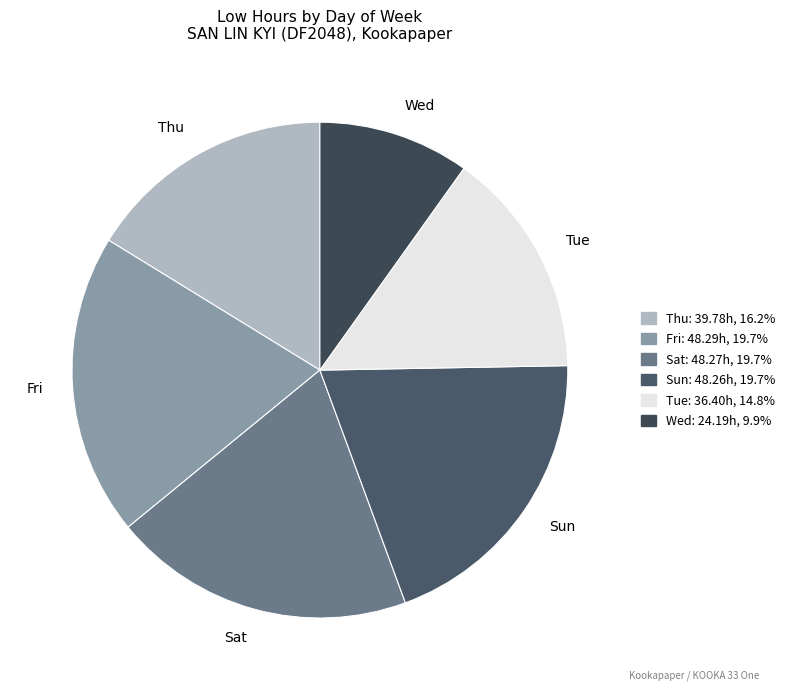

Is the sum of Tue and Sun greater than half?

No